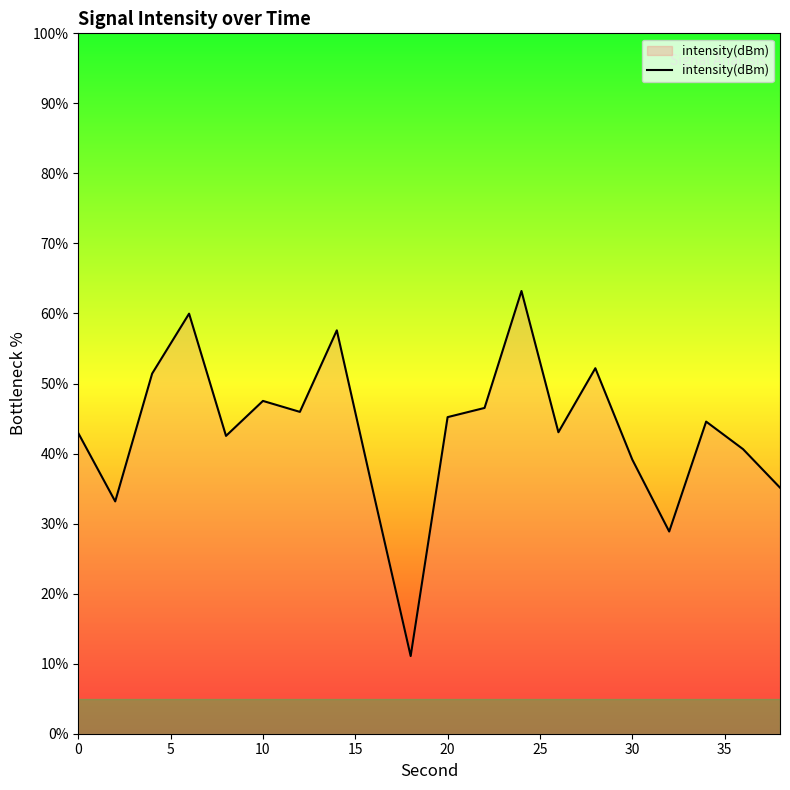

What is the maximum value shown in the chart?

63.2